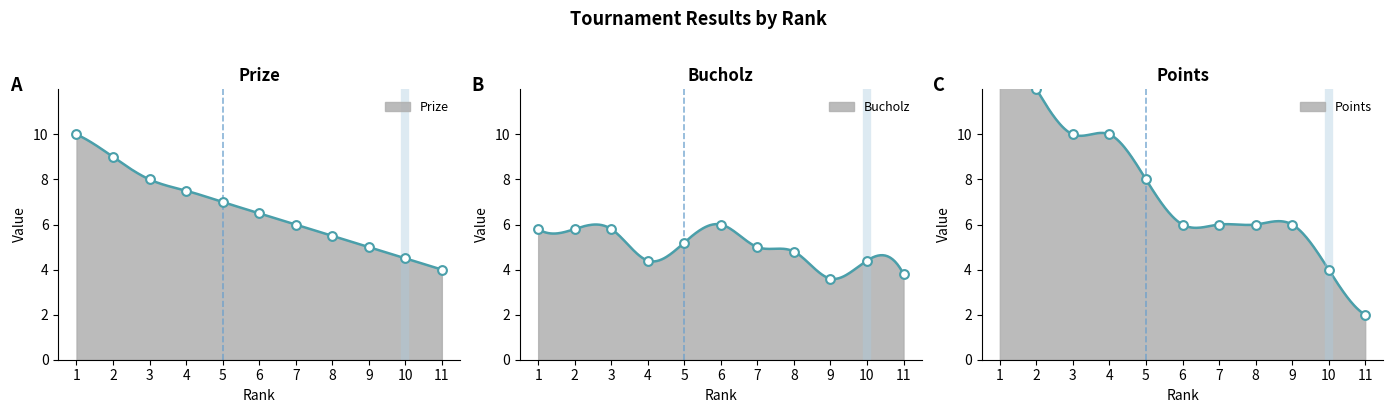

What is the total value across all series at 6?

18.5